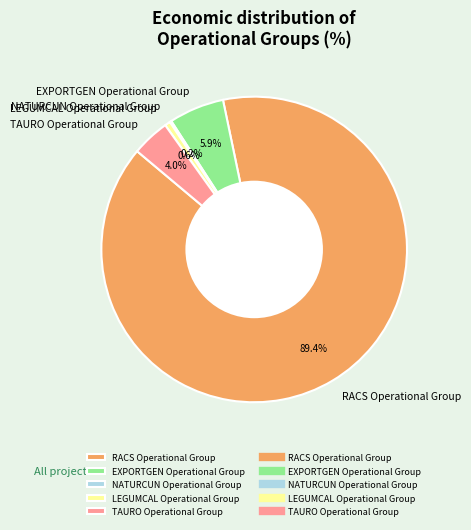

Does RACS Operational Group represent more than half of the total?

Yes